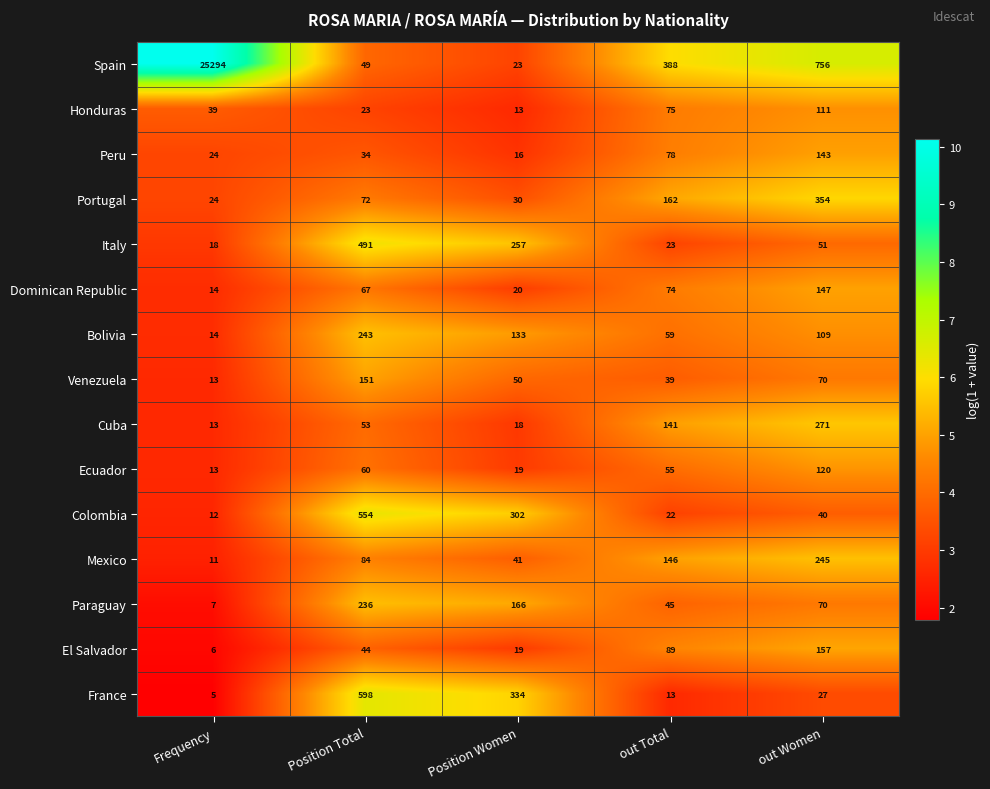

Is it true that Mexico equals 56 at Position Women?

False